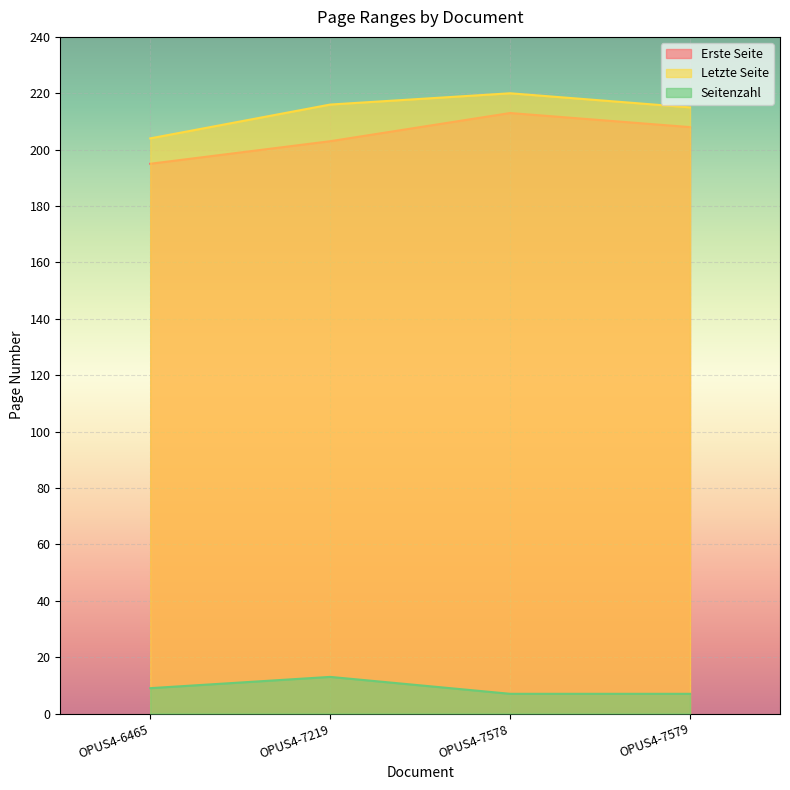

At which category does Letzte Seite reach its first local peak?

OPUS4-7578